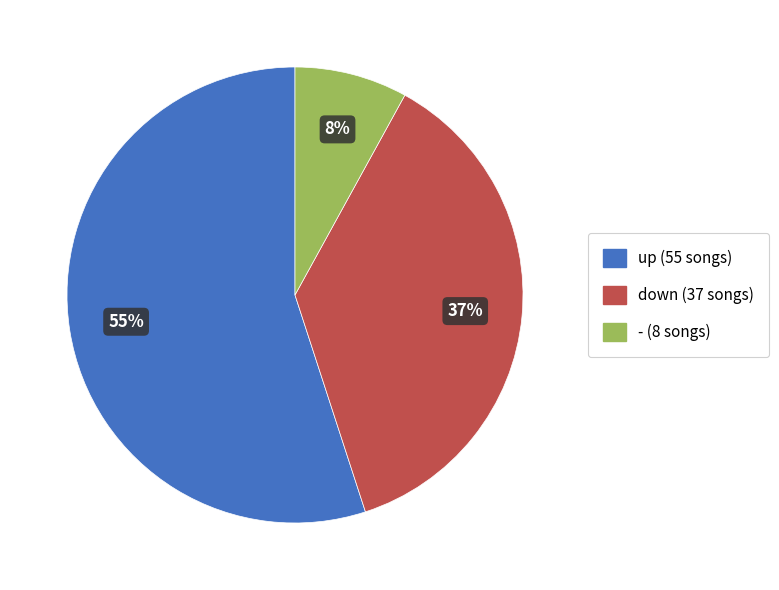

Is up the majority of the pie?

Yes